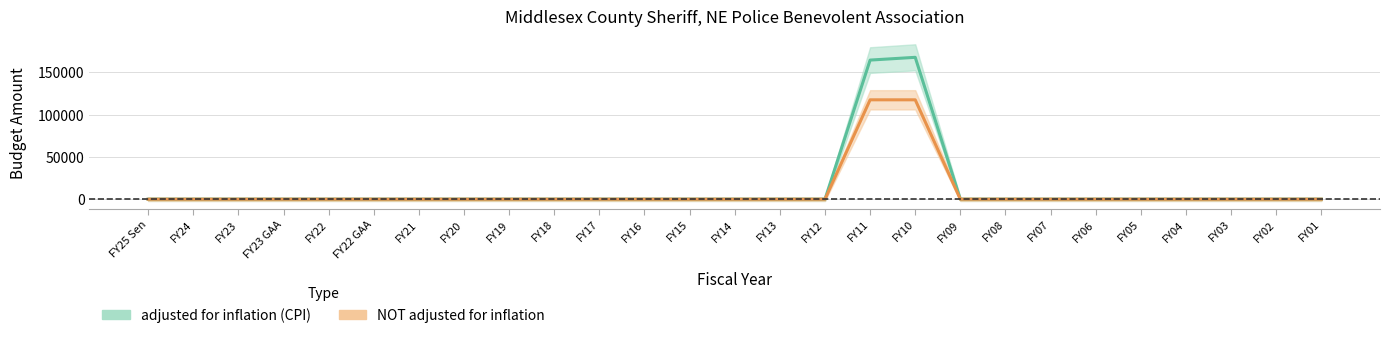

What is the difference between the maximum and minimum values in the adjusted for inflation (CPI) series?

167843